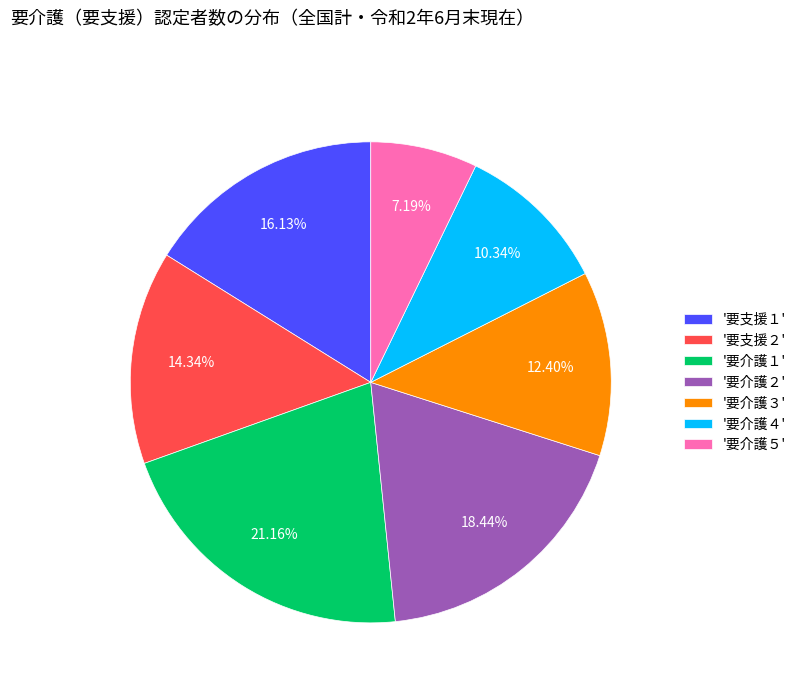

How many slices are in this pie chart?

7